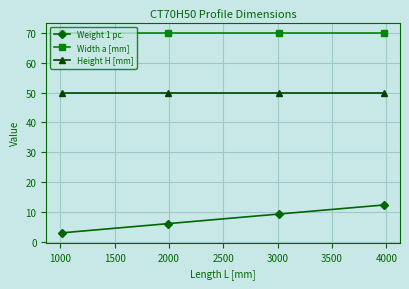

What is the sum of all Weight 1 pc. values?

31.4